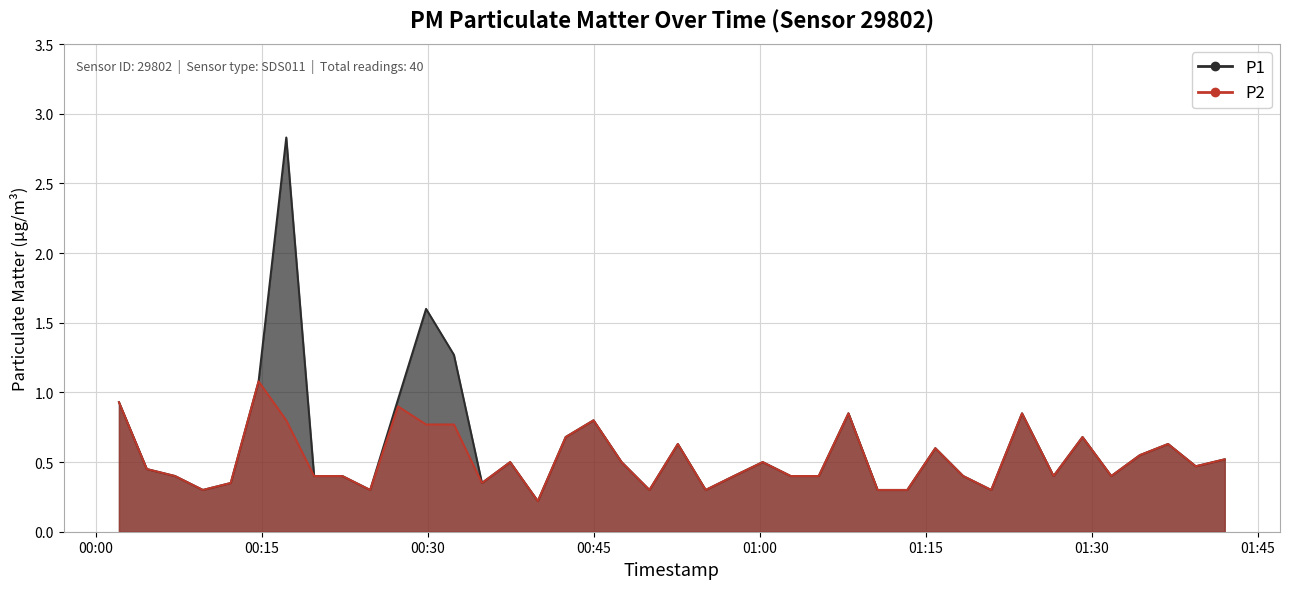

Rank the series at 2023-07-31T00:29:49 from lowest to highest value.

P2, P1